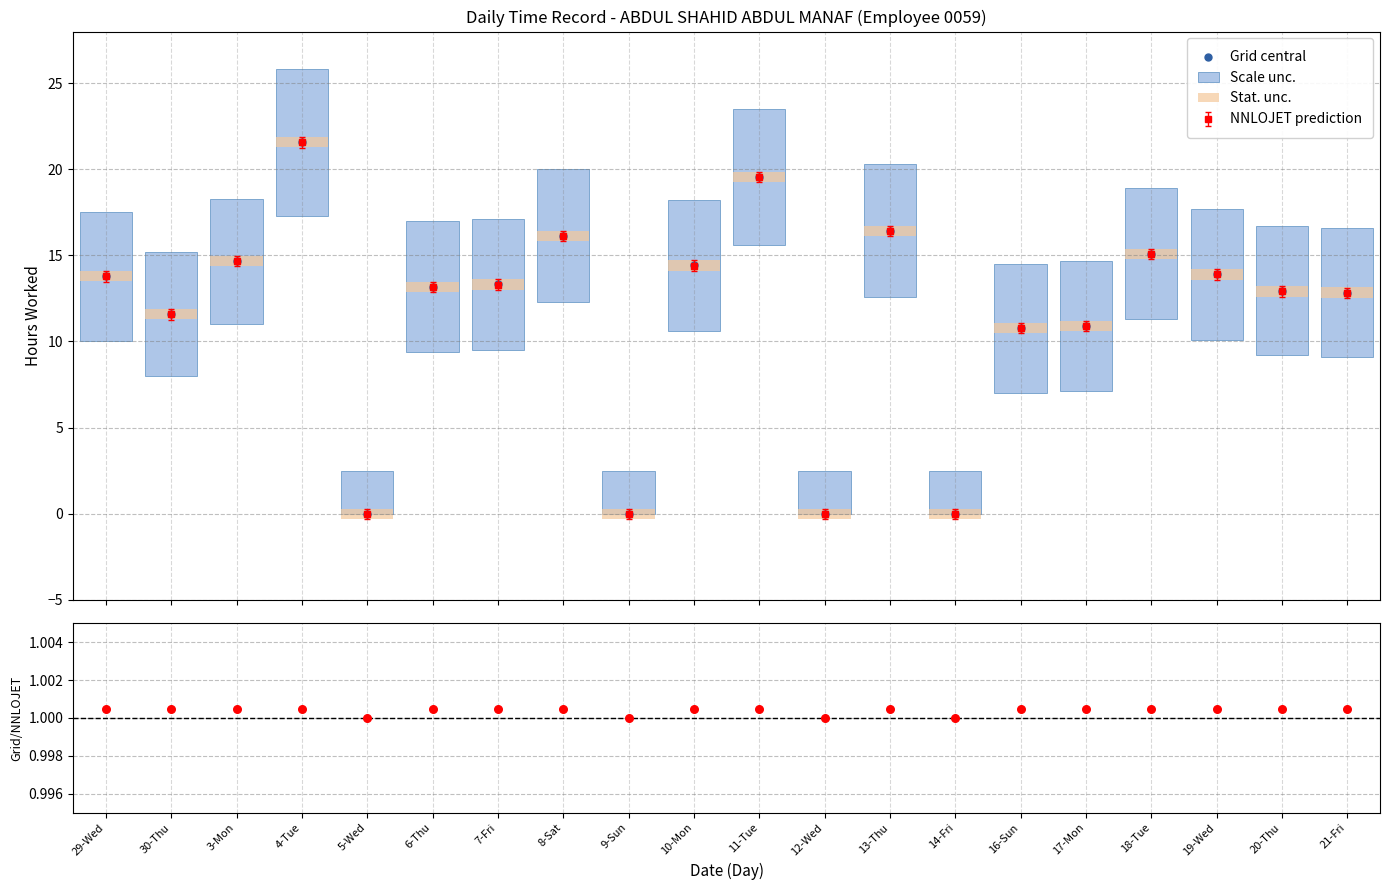

Is the value of Grid/NNLOJET at 19-Wed greater than the value of Grid central at 19-Wed?

No